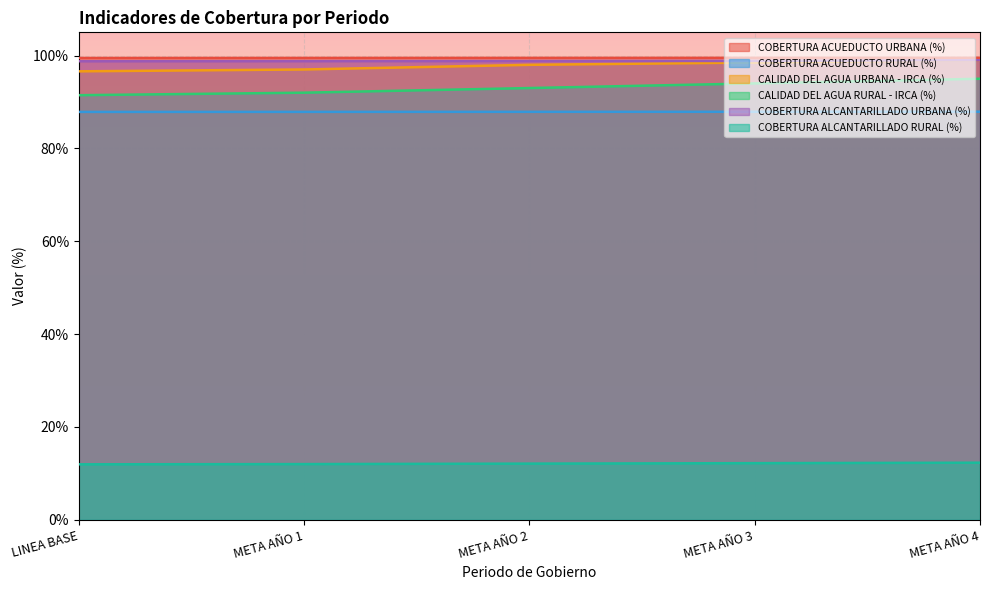

How many distinct data groups are displayed?

6